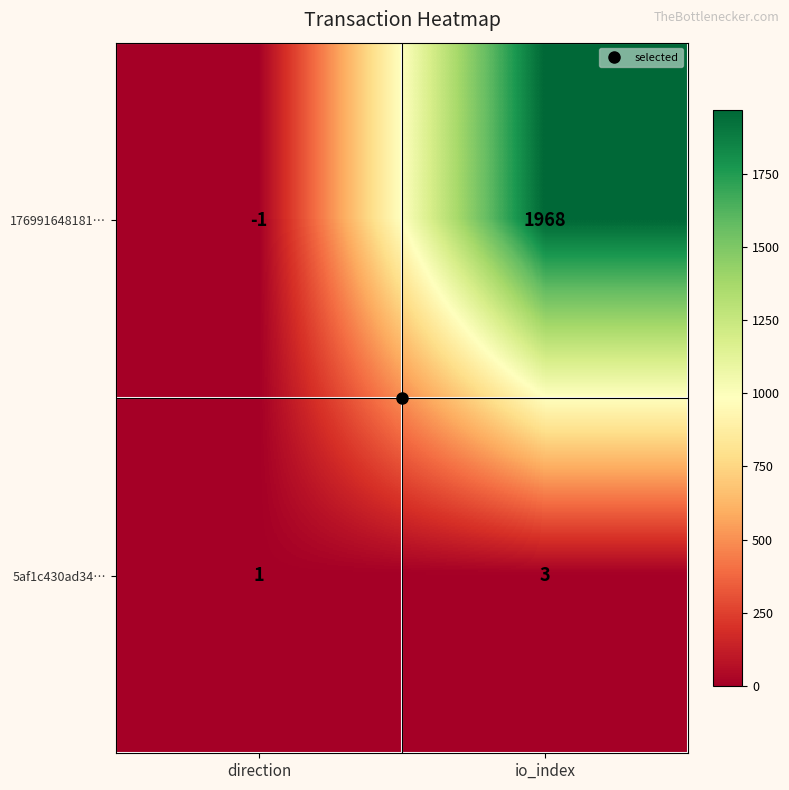

True or false: 176991648181… has a value of 1968 at io_index.

True